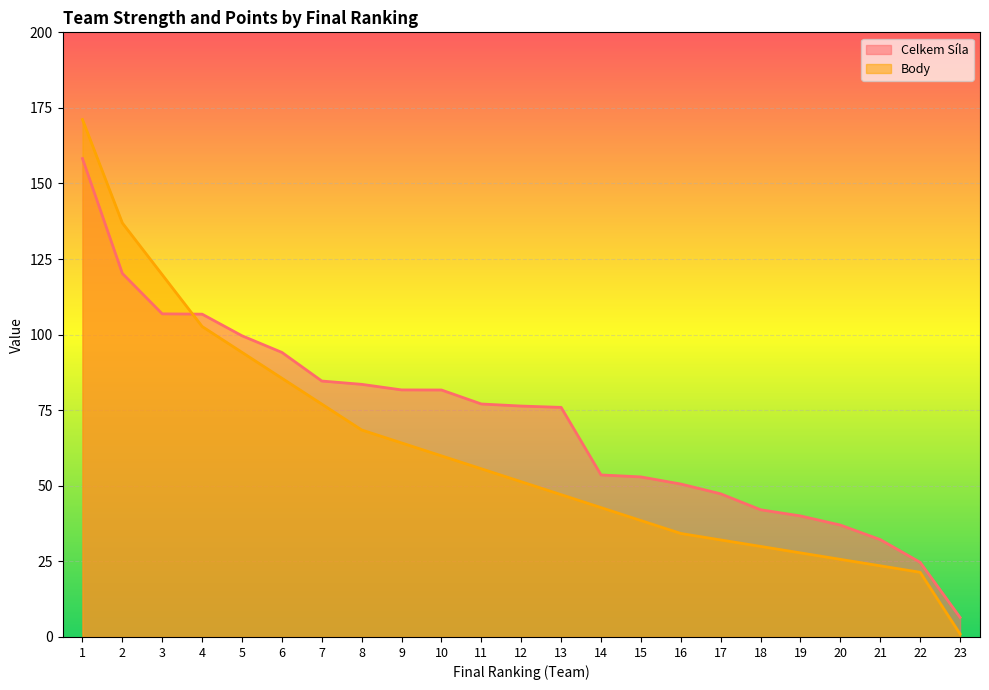

Which series ends up on top after the final intersection of Celkem Síla and Body?

Celkem Síla